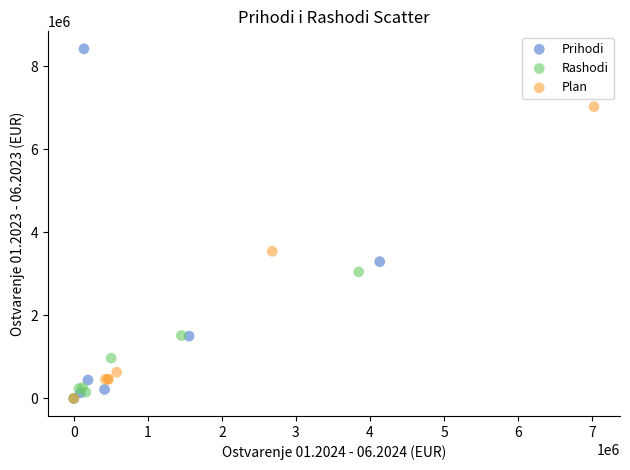

Which series contains the highest Y value?

Prihodi